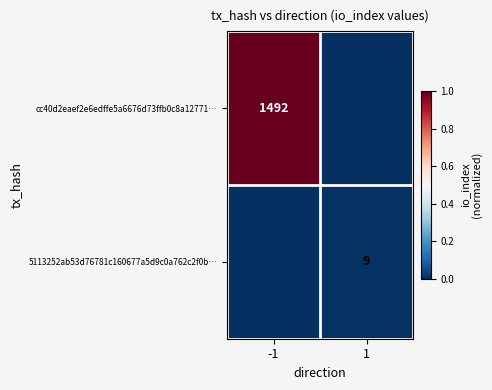

How many data points does each series have?

2